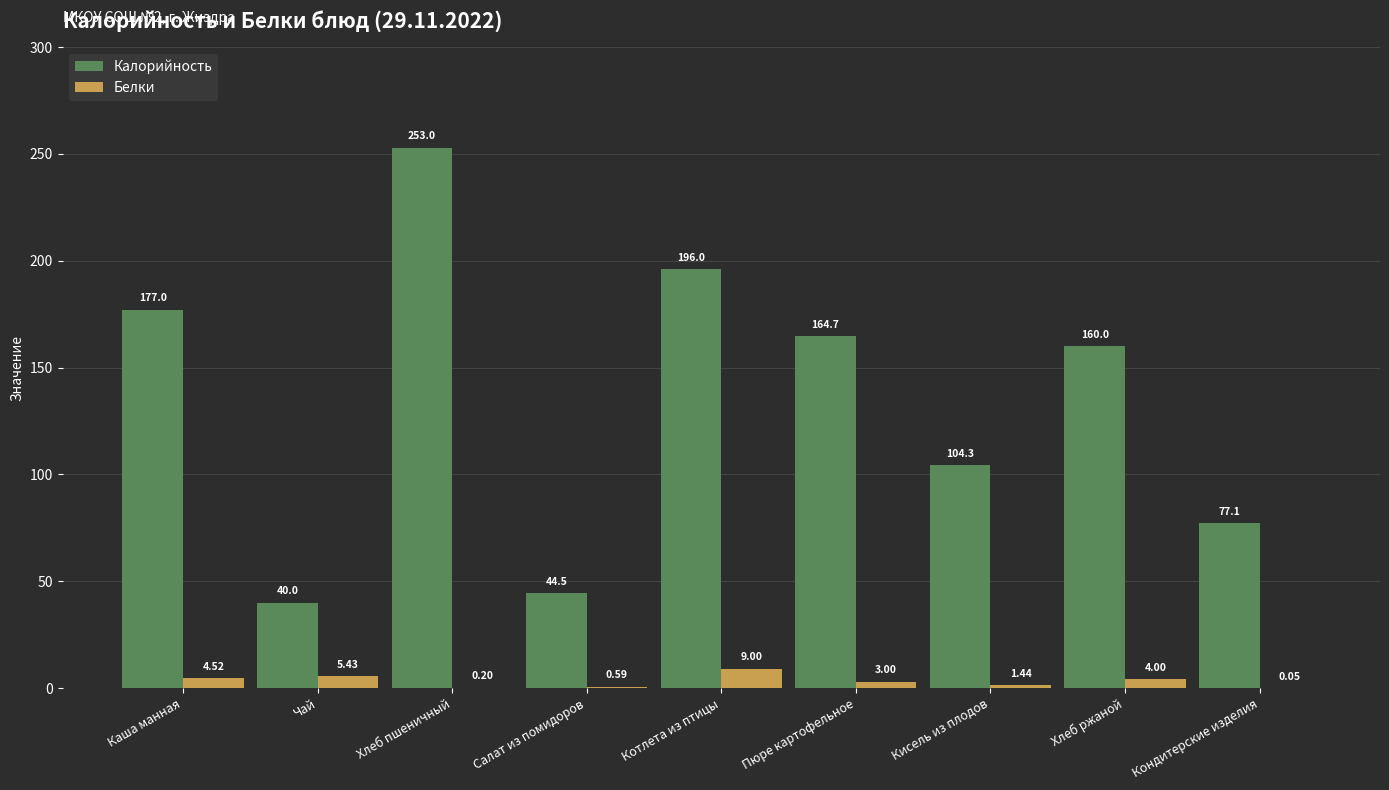

How many categories are shown in the chart?

9